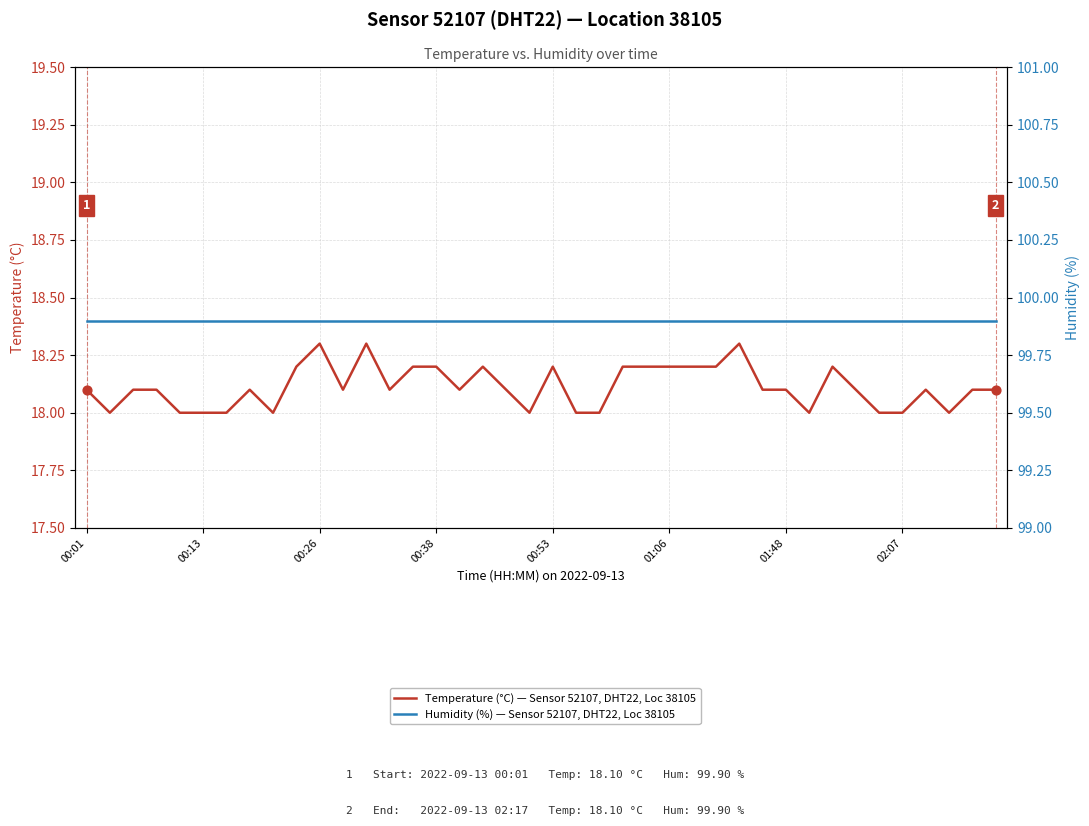

What are all the series names shown in the legend?

Temperature (°C) — Sensor 52107, DHT22, Loc 38105, Humidity (%) — Sensor 52107, DHT22, Loc 38105